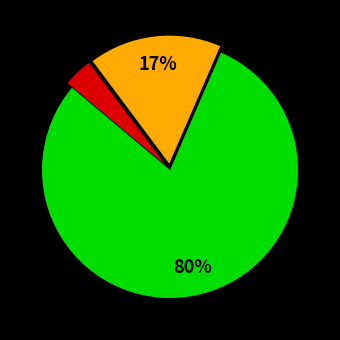

To the nearest percent, what is the average slice percentage?

33%